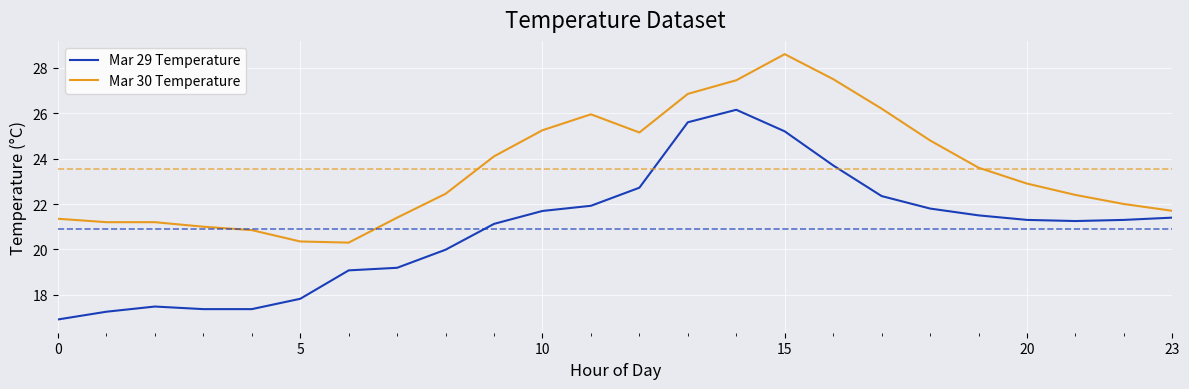

What is the difference between the maximum and minimum values in the Mar 30 Temperature series?

8.3